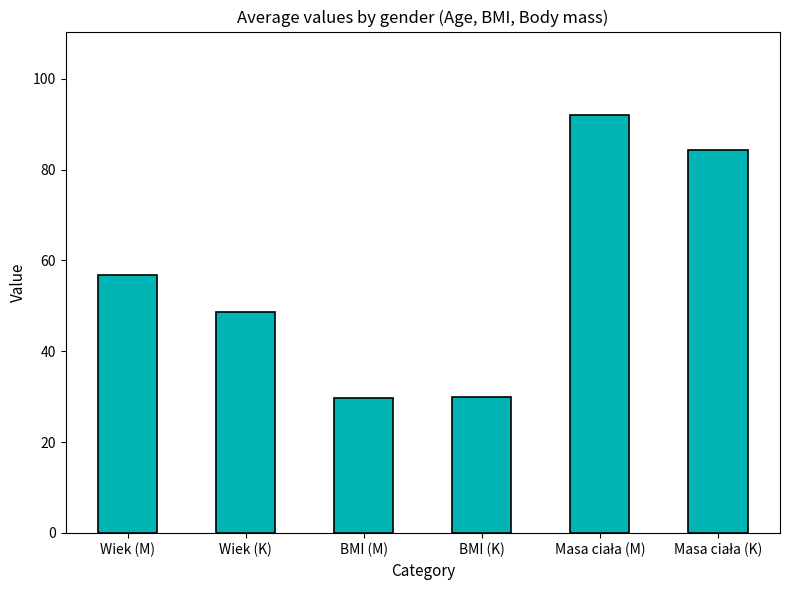

What is the maximum value shown in the chart?

92.0